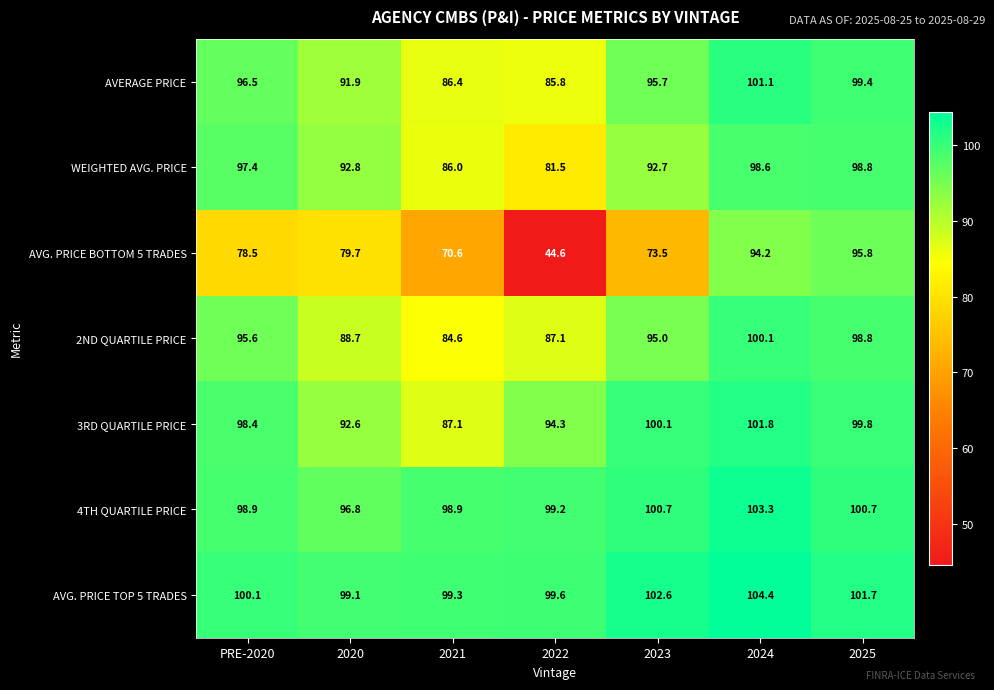

The WEIGHTED AVG. PRICE series shows 45.7 at 2023. True or false?

False